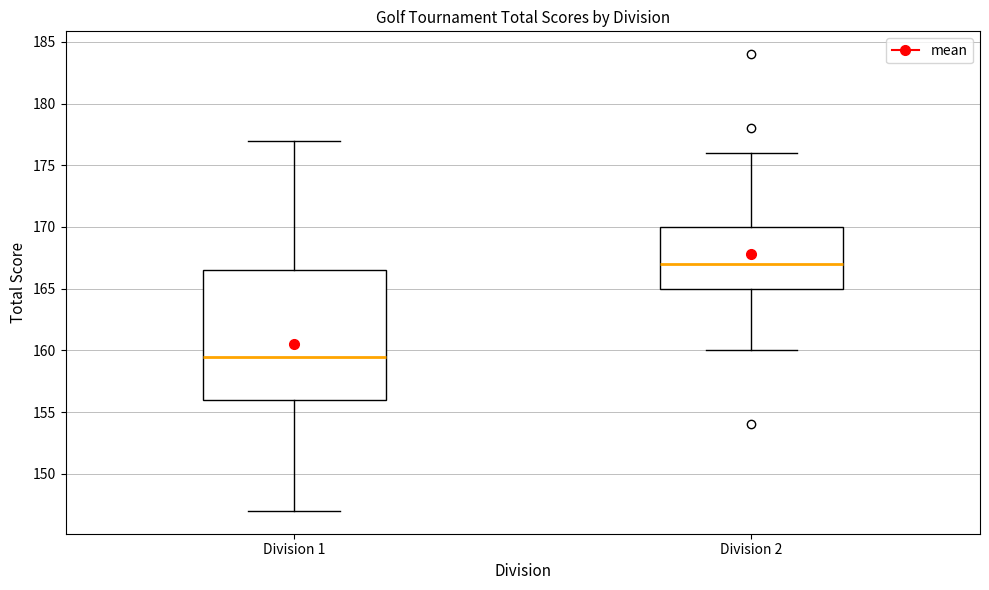

Reading left to right, transcribe this box plot: for each box, give where its median line is, the range the box spans, and where its two whiskers end, as read against the y-axis. The values are not printed on the chart, so give them approximately, as read against the axis.

Division 1: median 159.5, box 156.0 to 166.5, whiskers 147.0 to 177.0
Division 2: median 167.0, box 165.0 to 170.0, whiskers 160.0 to 176.0